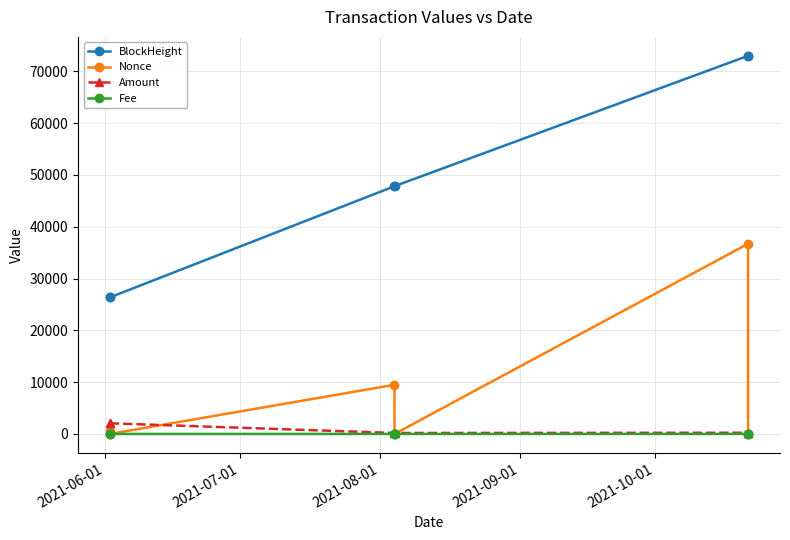

Which series has the largest range (max minus min)?

BlockHeight